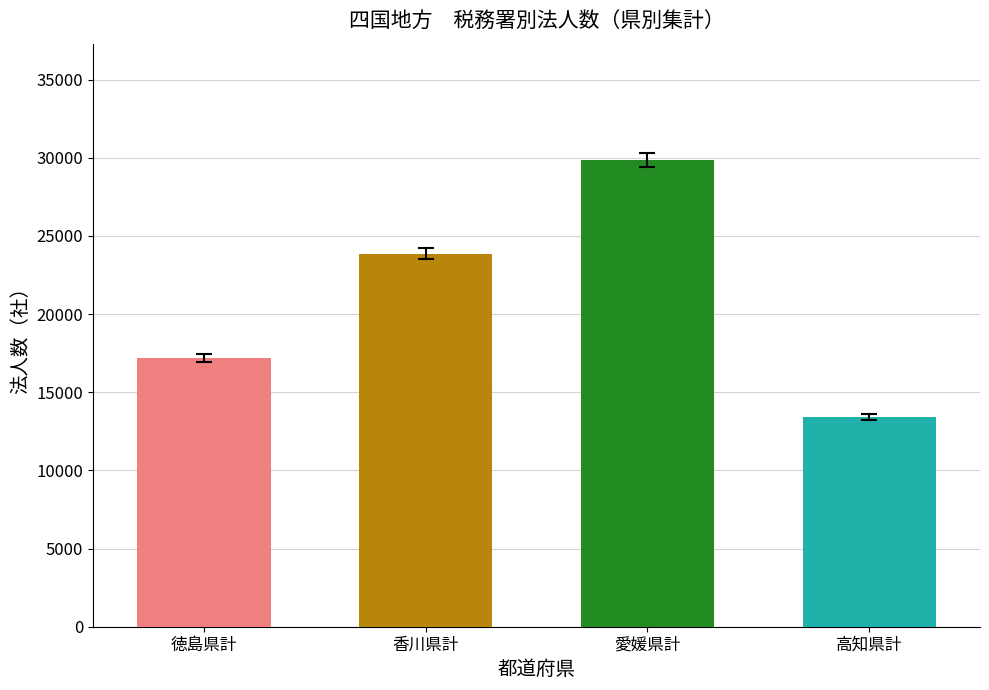

Between 高知県計 and 愛媛県計, which is larger?

愛媛県計